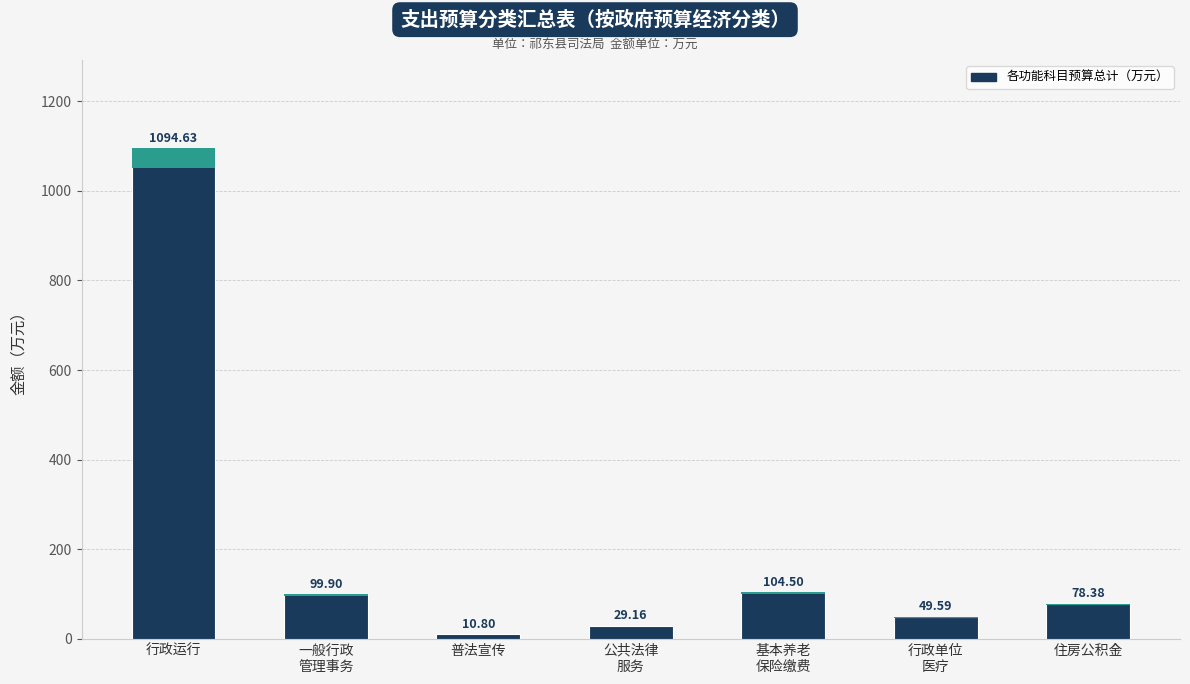

What is the change in value from 基本养老
保险缴费 to 住房公积金?

-26.1